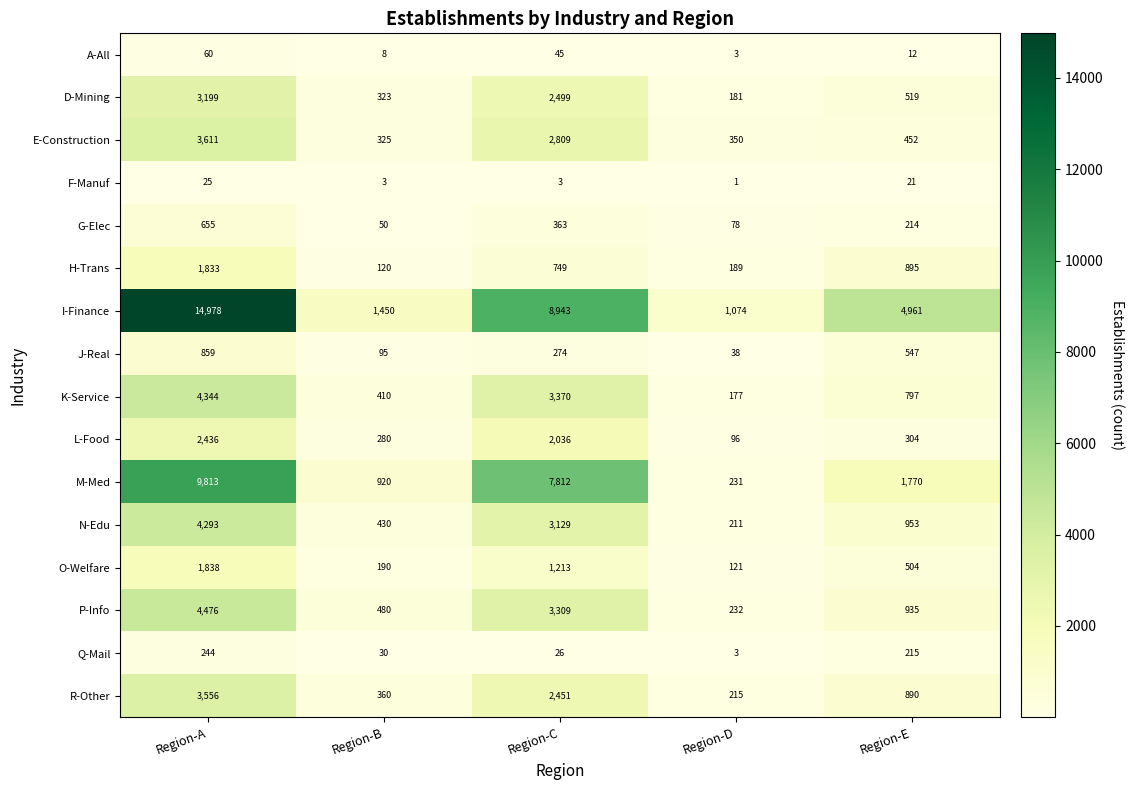

Count the number of categories in the chart.

5